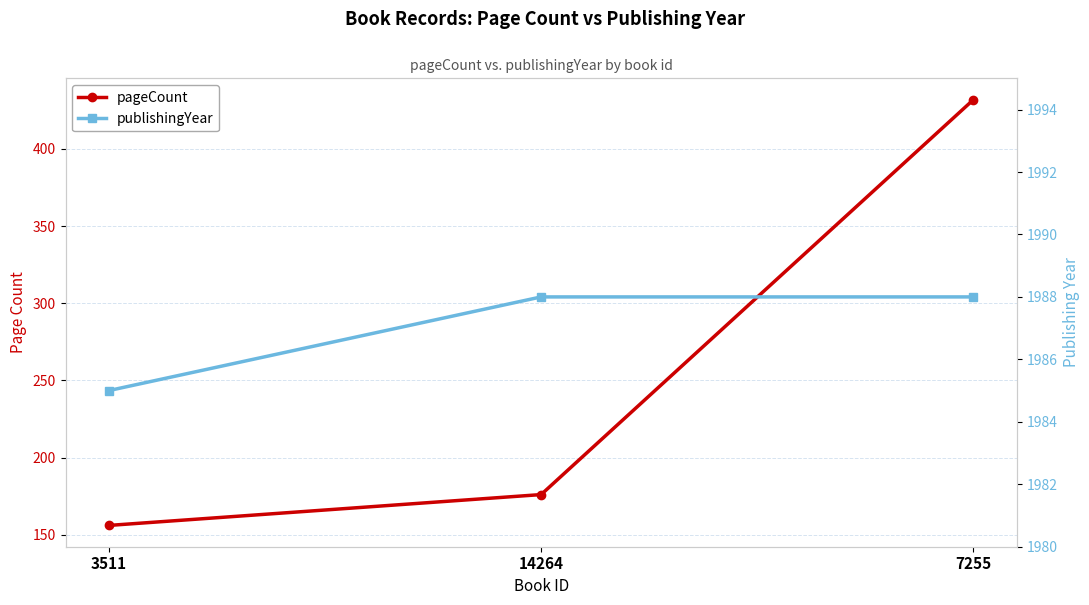

The value of publishingYear at 7255 is 3451. True or false?

False